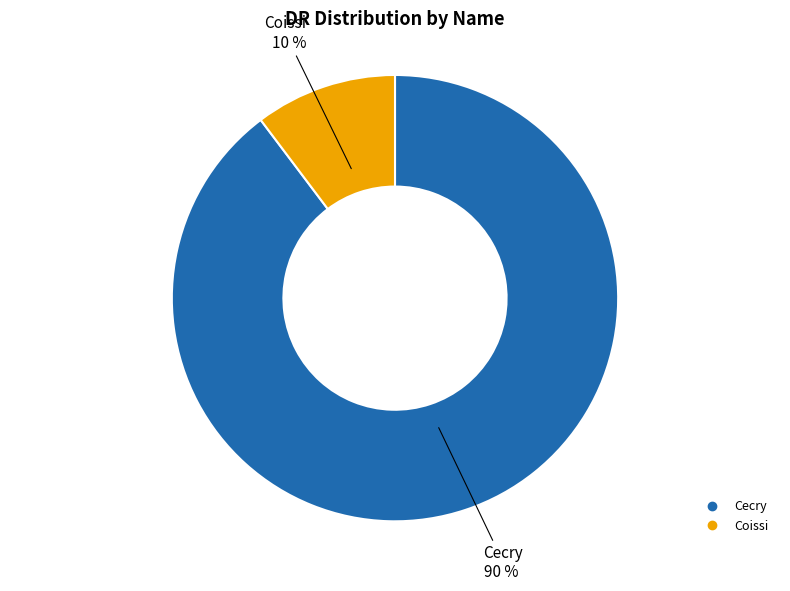

Which has a higher value, Coissi or Cecry?

Cecry